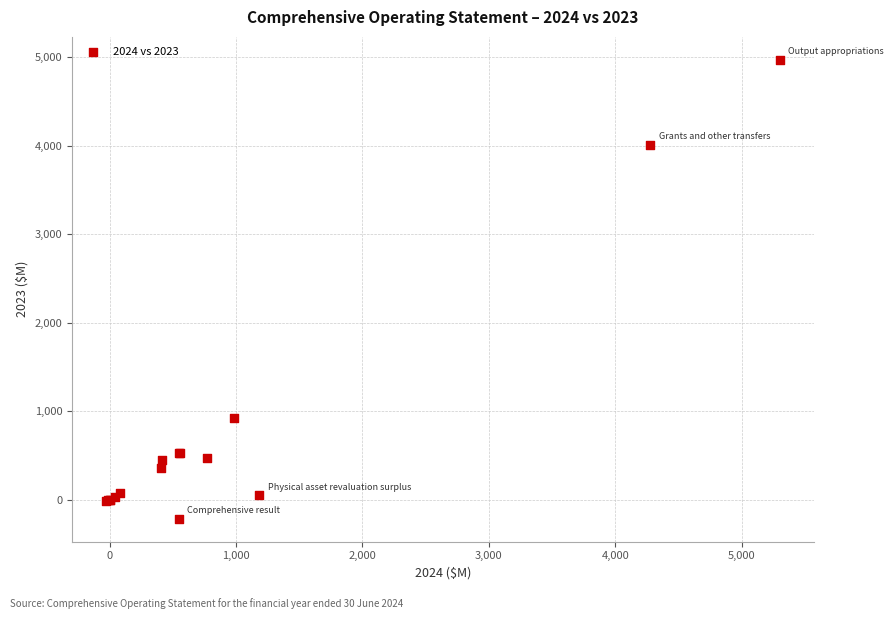

What Y value in the scatter plot is closest to 2376?

920.5